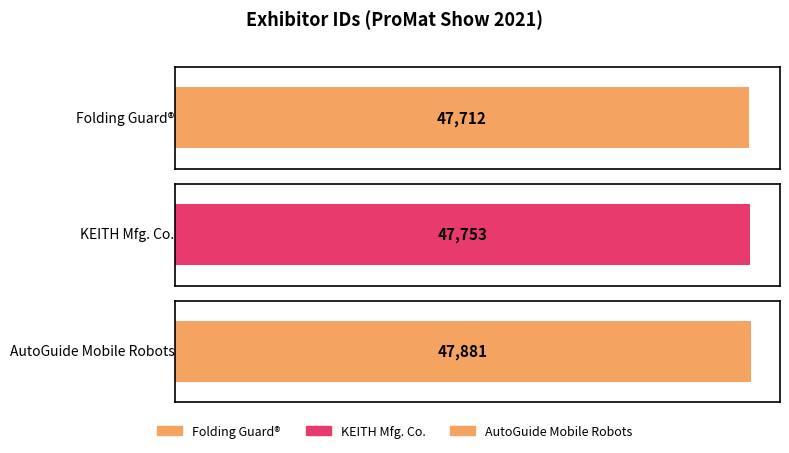

What is the minimum value shown in the chart?

47712